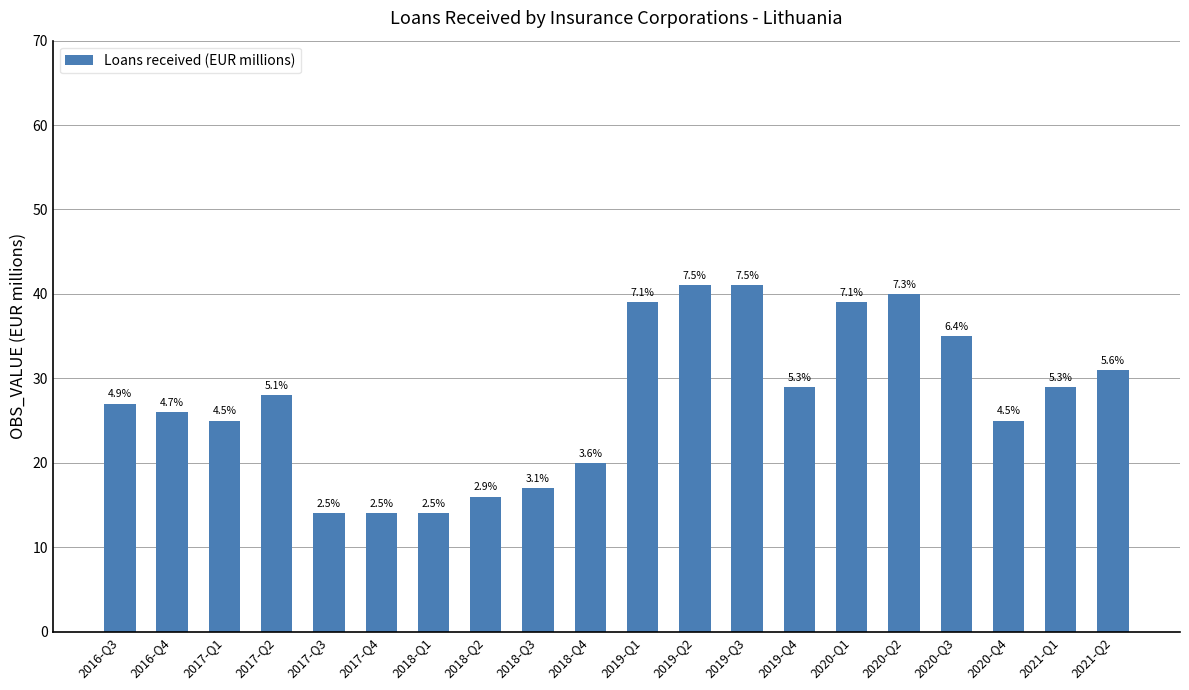

How many bars are there in total?

20